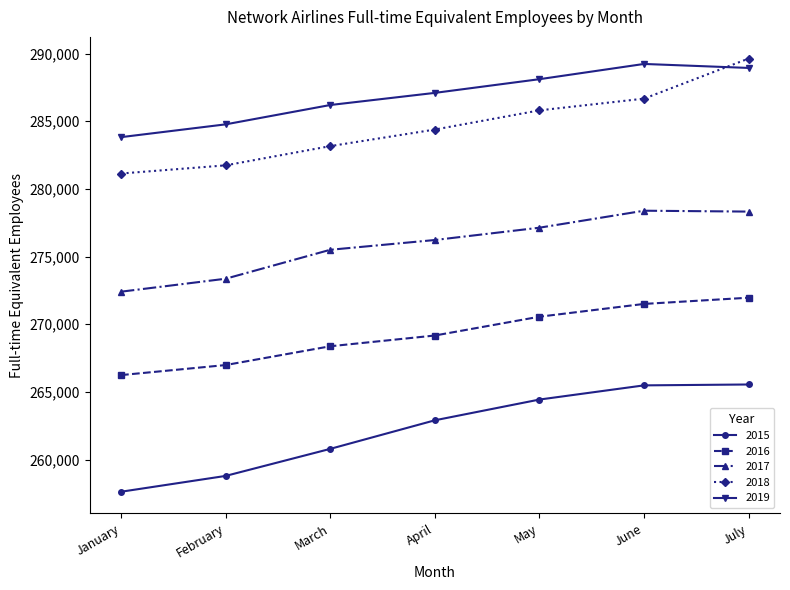

How many data points does each series have?

7